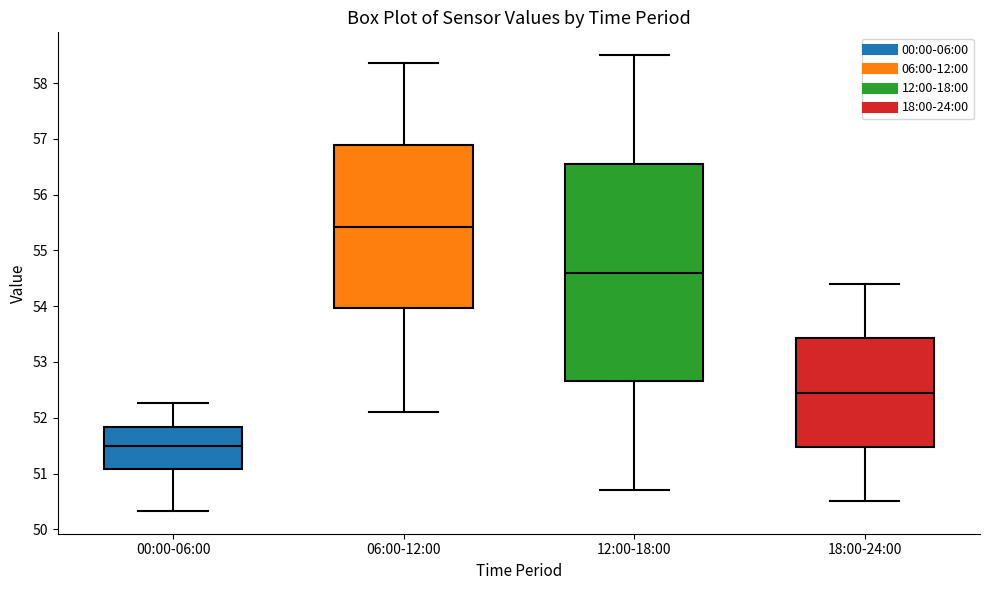

Which box has the highest median line?

06:00-12:00